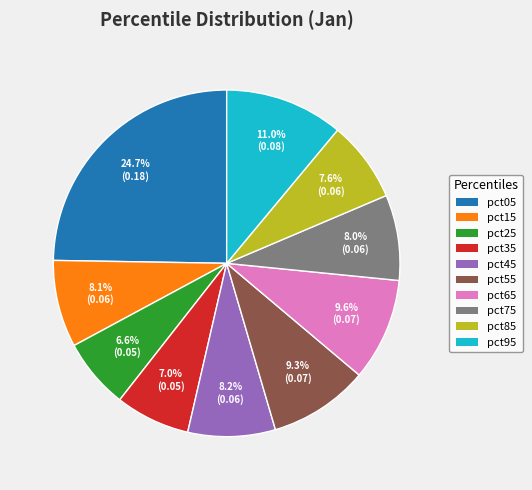

To the nearest percent, what is the combined percentage of pct75 and pct95?

19%